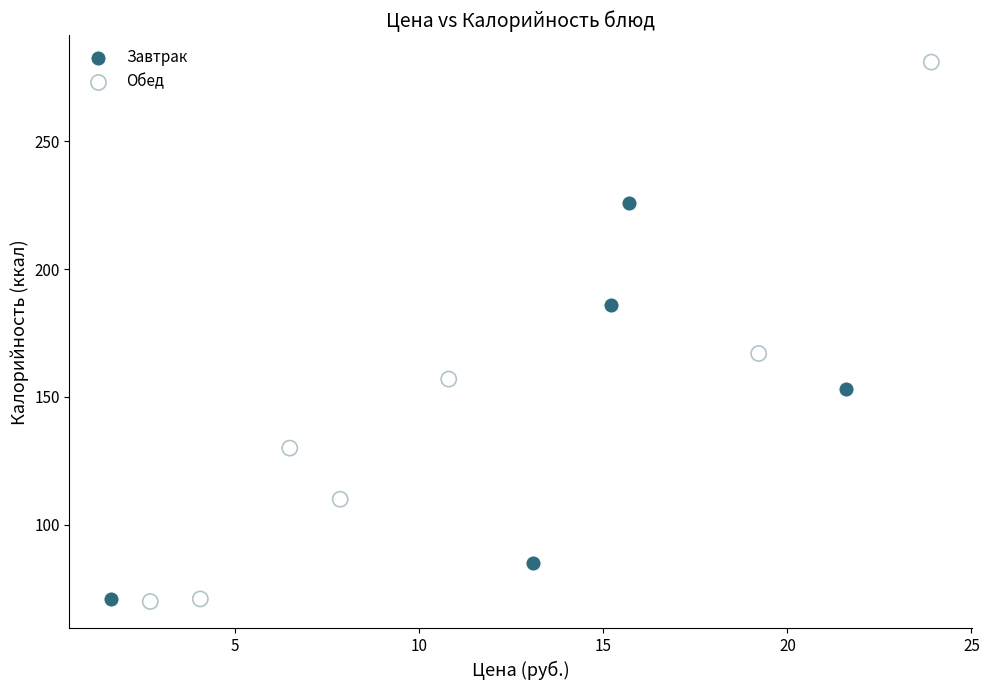

Which series has the widest spread of Y values?

Обед